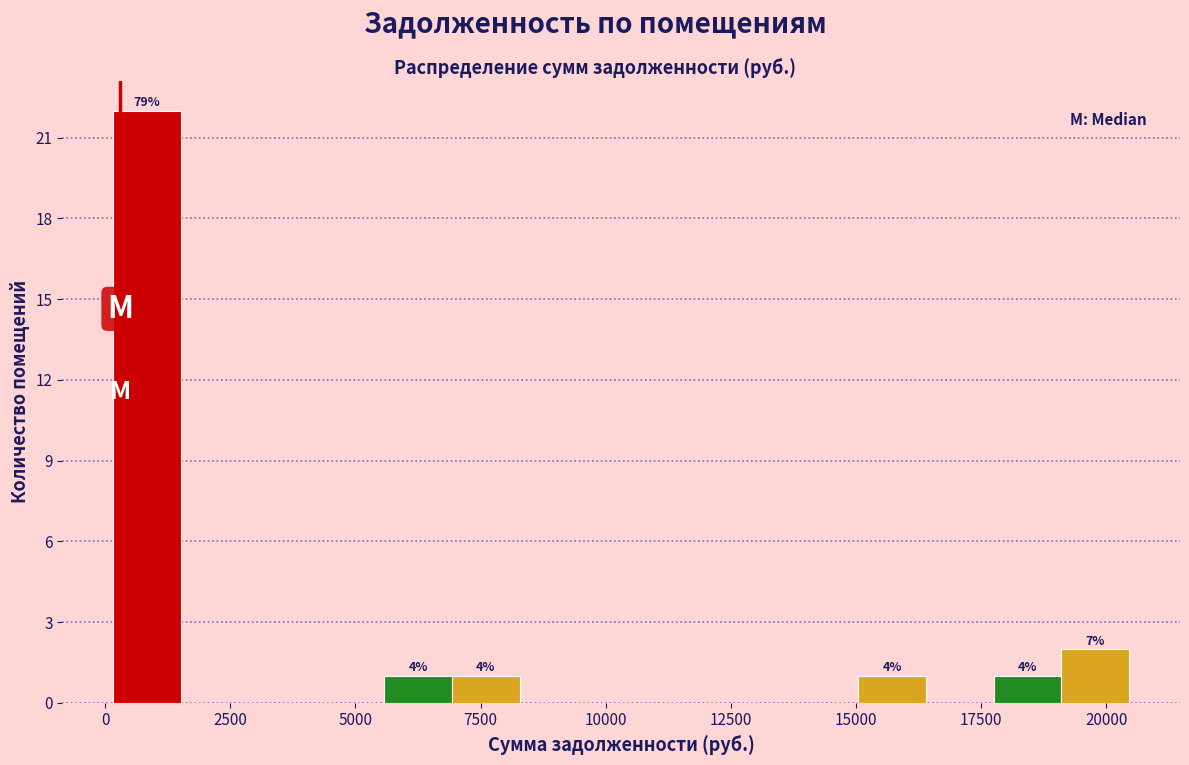

Around what value on the x-axis is the tallest bar? Give the approximate position of its centre, as read against the axis.

1000